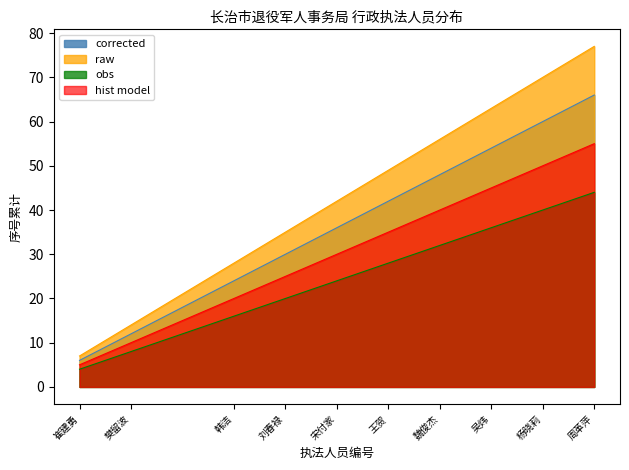

The obs series shows 28 at 王贺. True or false?

True